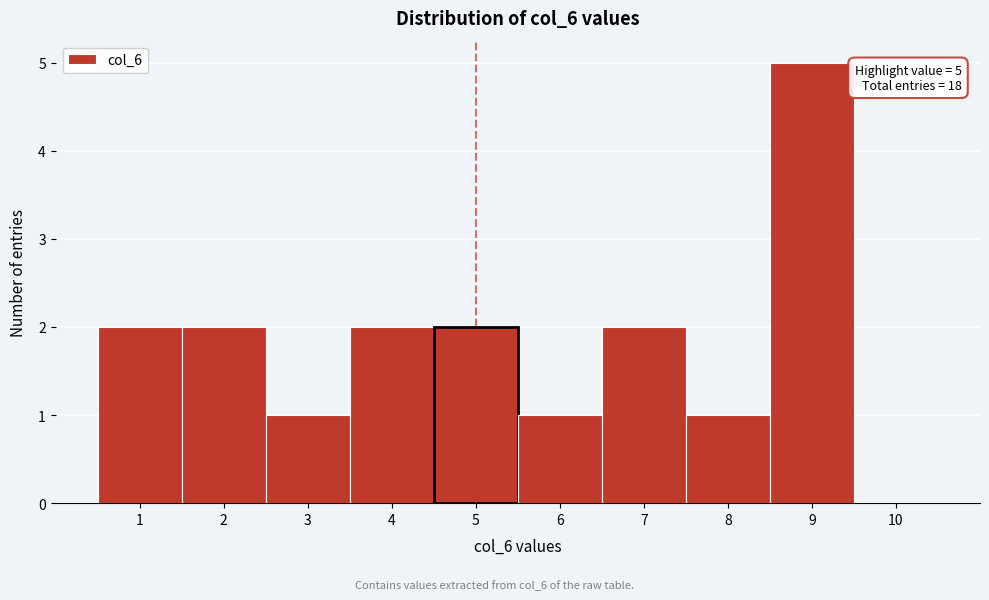

Over which range of the x-axis is the bar tallest?

8.5 to 9.5